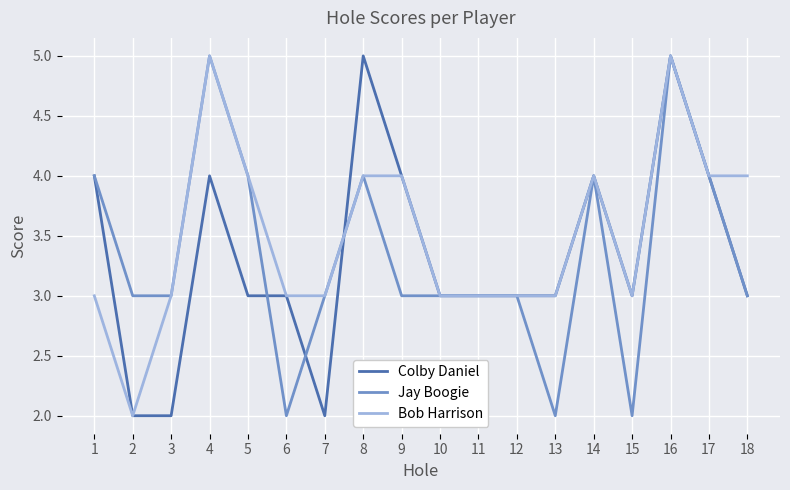

What are all the series names shown in the legend?

Colby Daniel, Jay Boogie, Bob Harrison